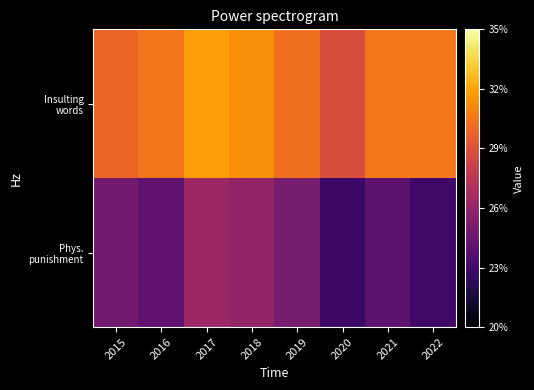

Which has a higher value, 2016 or 2018?

2018